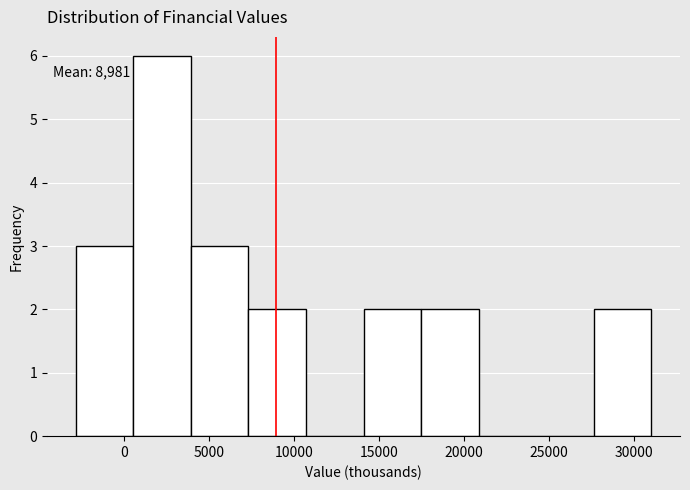

Over which range of the x-axis is the bar tallest?

500 to 4000